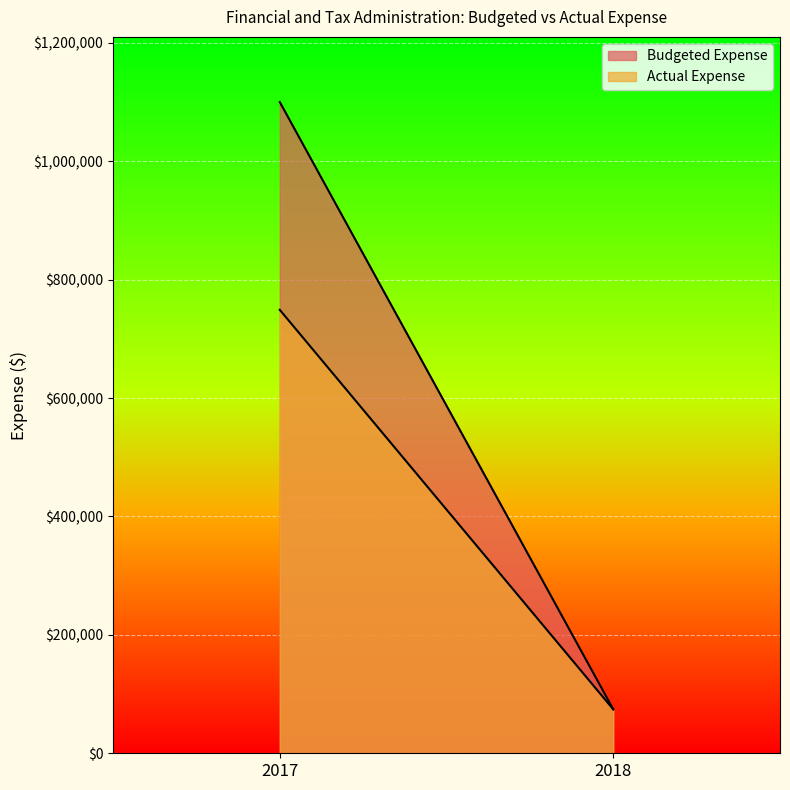

What are all the series names shown in the legend?

Budgeted Expense, Actual Expense